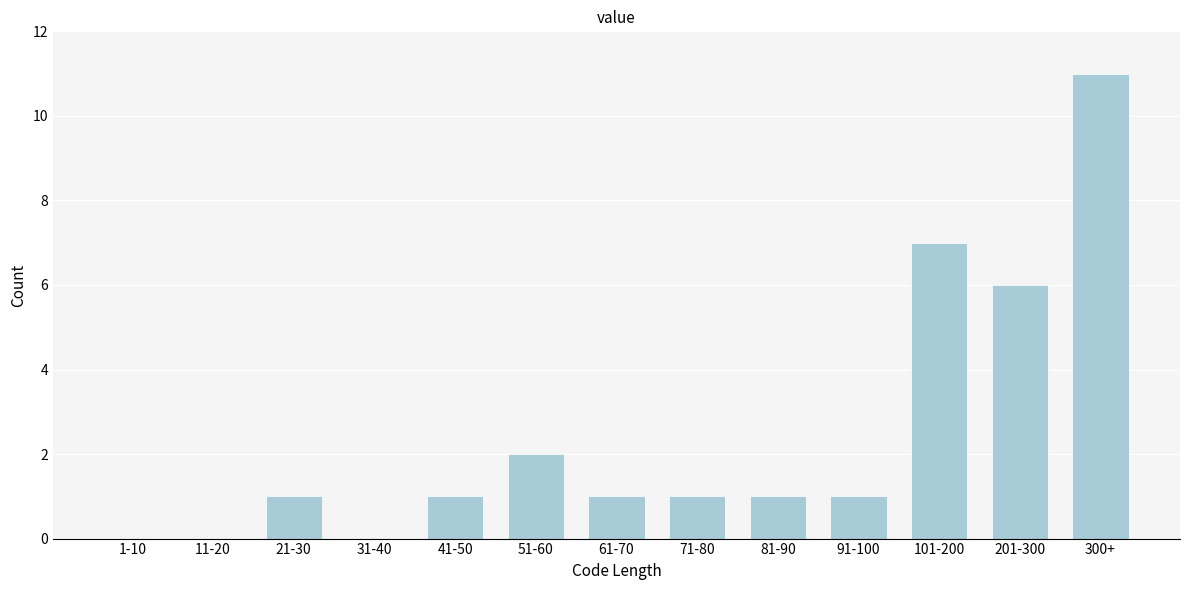

Reading left to right, what are all the values shown in this chart?

1-10=0	11-20=0	21-30=1	31-40=0	41-50=1	51-60=2	61-70=1	71-80=1	81-90=1	91-100=1	101-200=7	201-300=6	300+=11